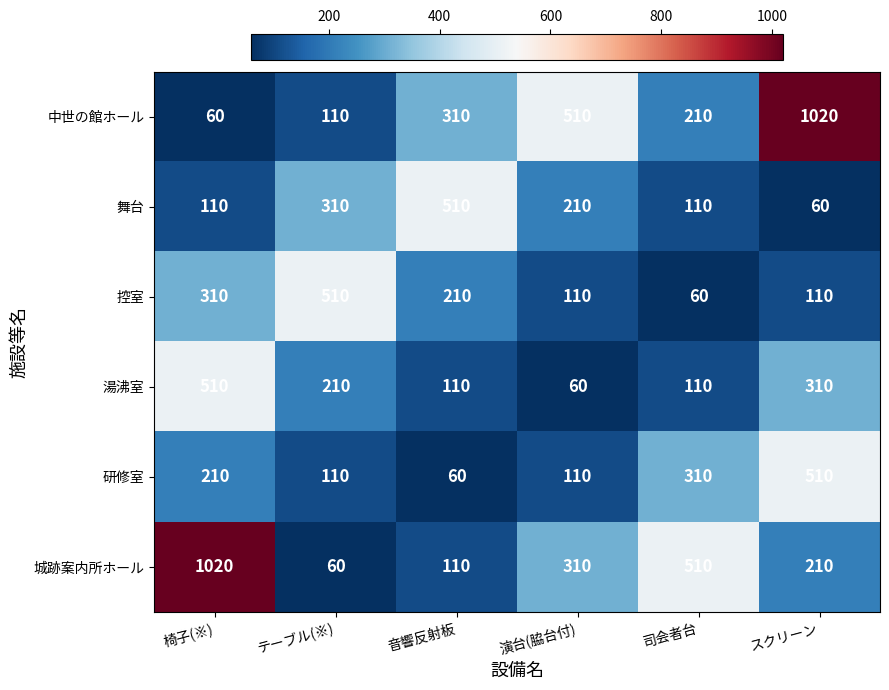

What is the sum of all 城跡案内所ホール values?

2220